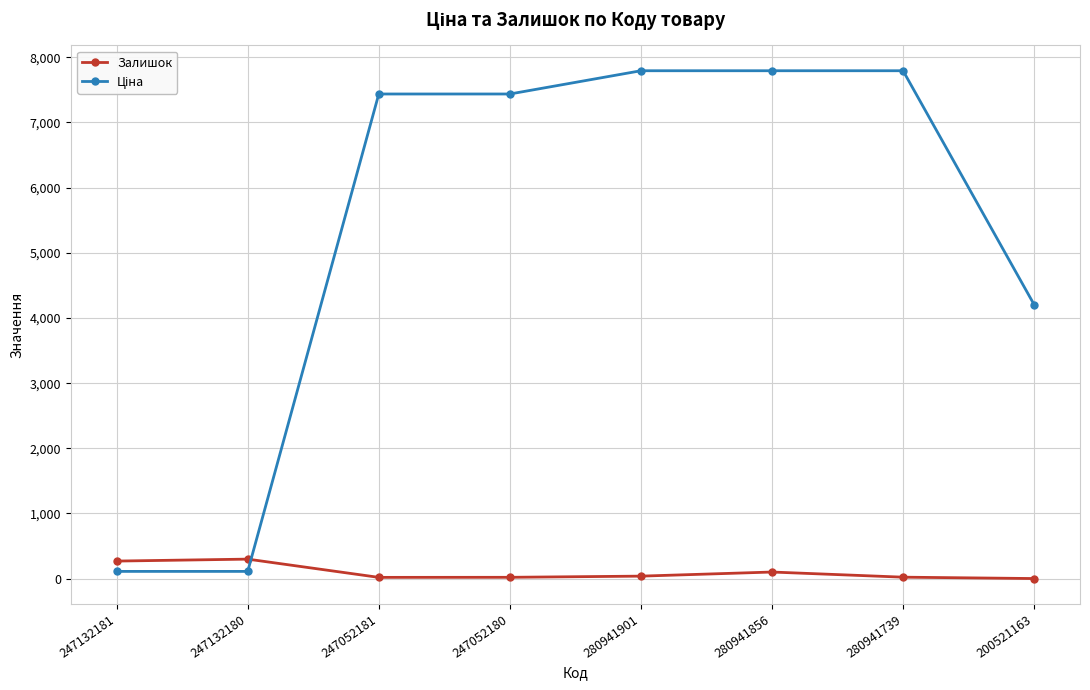

True or false: Залишок has a value of 2.0 at 200521163.

True